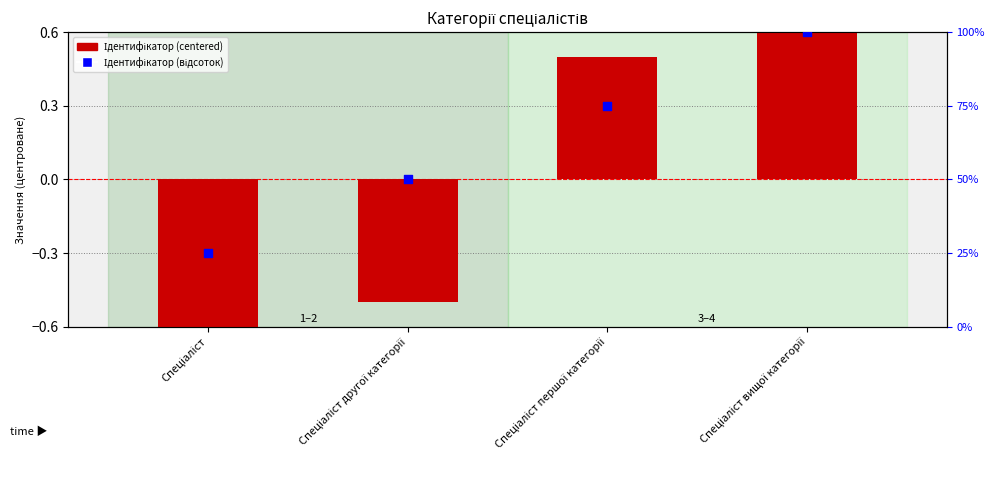

What are all the series names shown in the legend?

Ідентифікатор (centered), Ідентифікатор (відсоток)